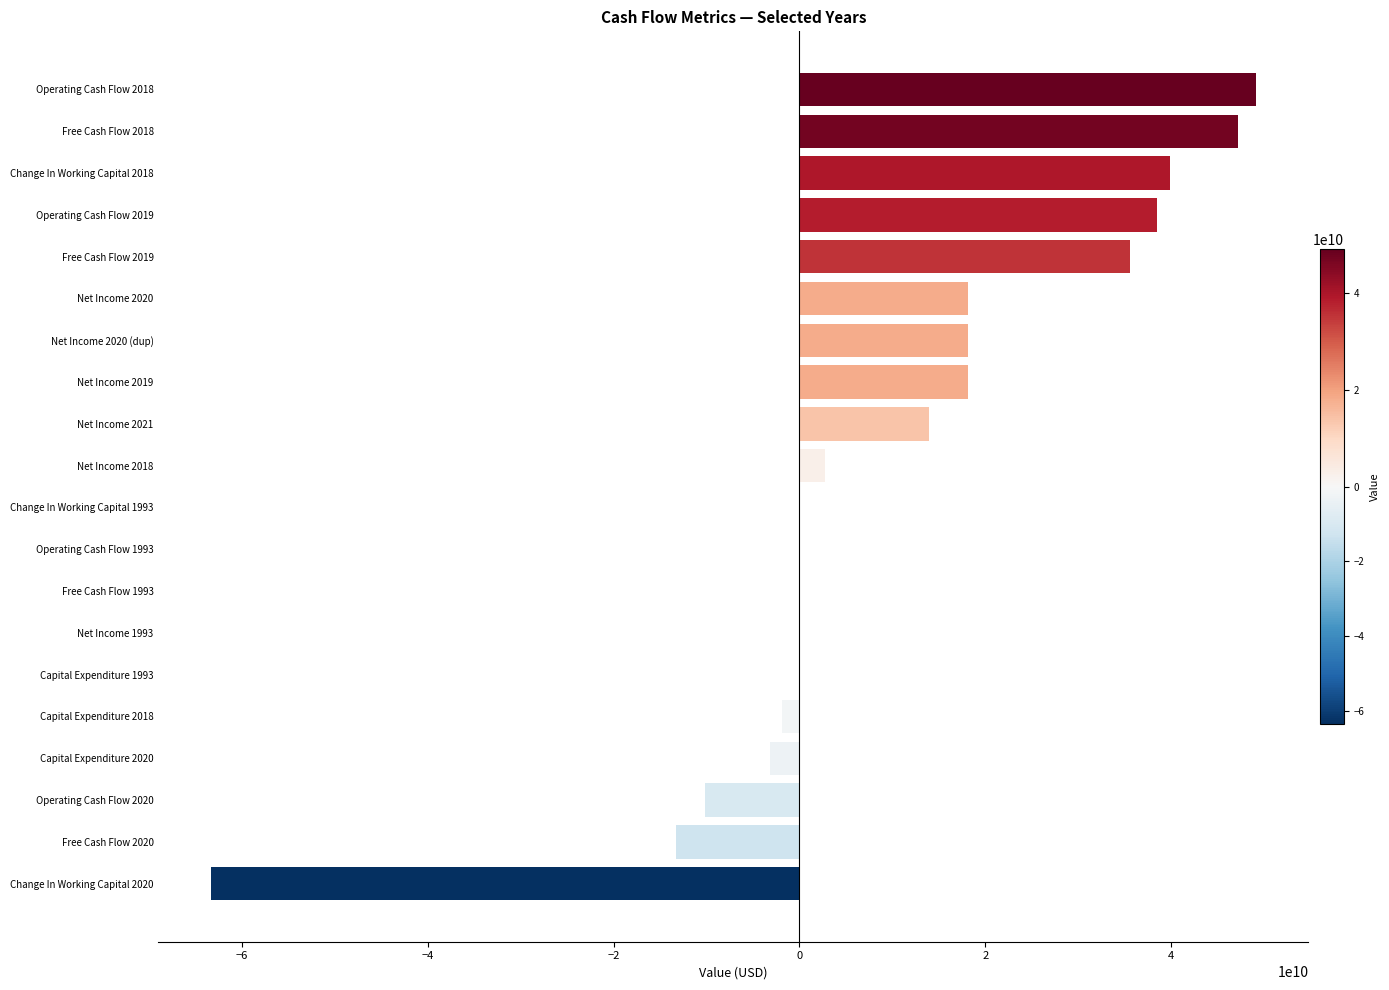

What is the greatest value displayed?

49105120000